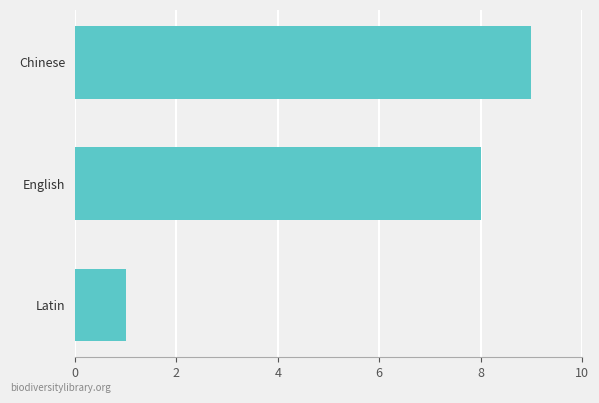

Rank the categories by value from highest to lowest.

Chinese, English, Latin